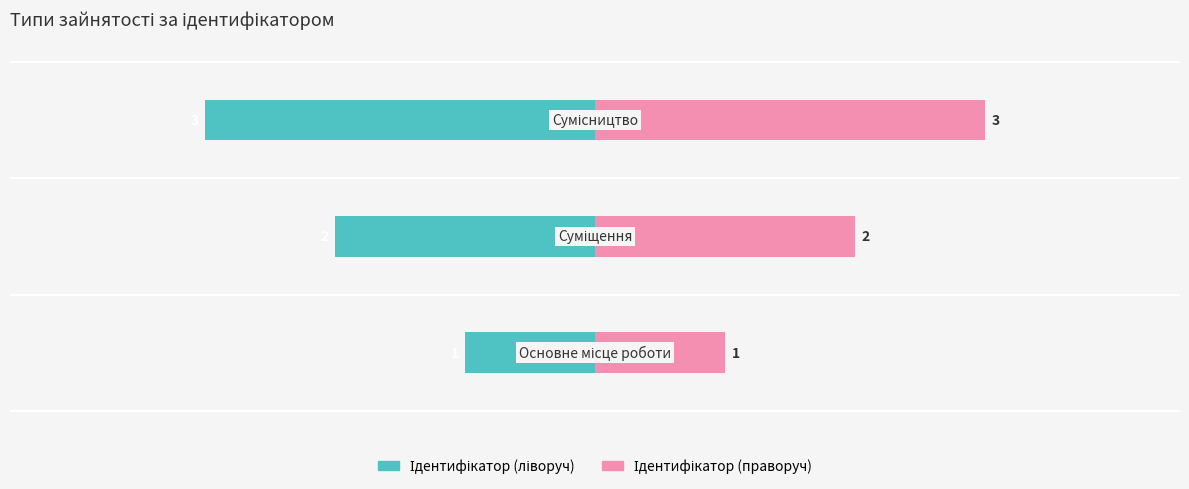

What is the difference between the second highest and minimum values in the Ідентифікатор (ліворуч) series?

1